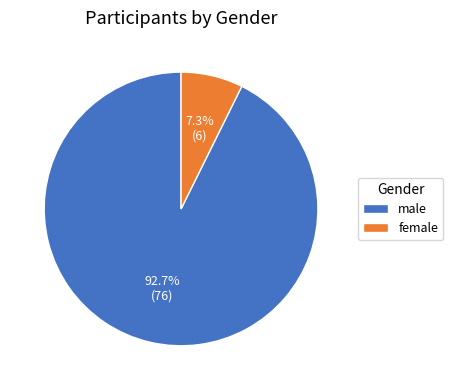

How many segments does this pie chart have?

2